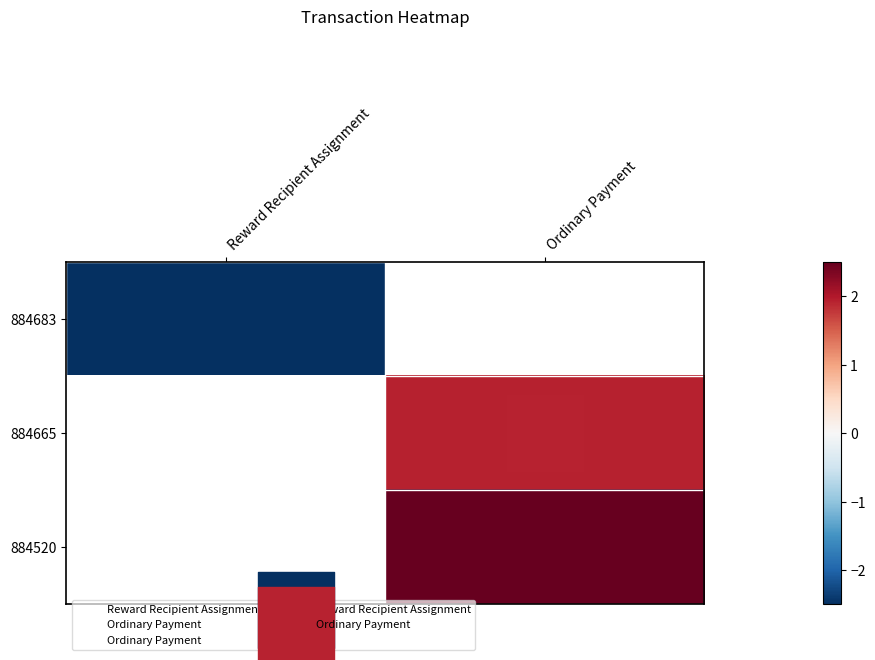

Where does the 884665 series first go above 1?

Ordinary Payment